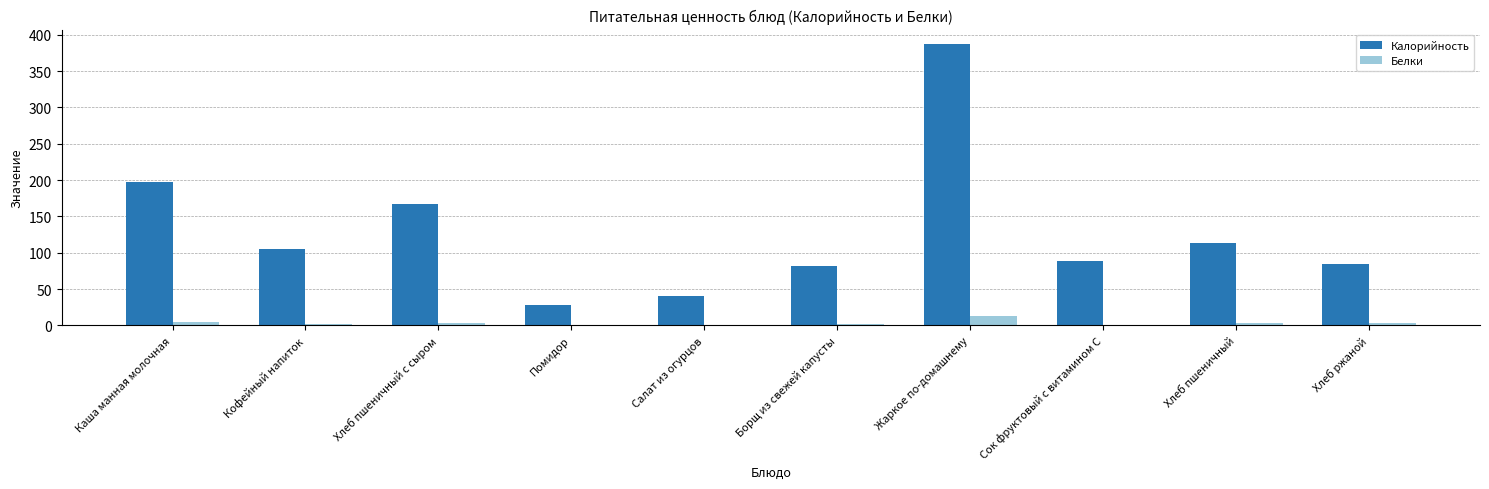

Does the chart contain stacked bars?

No